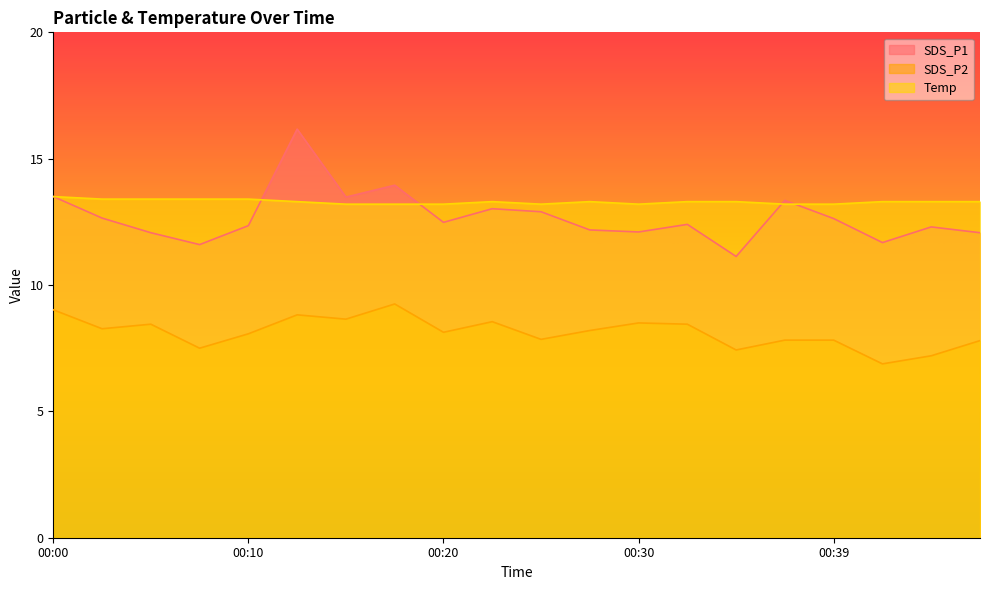

Between 00:22 and 00:34, which series saw the biggest shift?

SDS_P1